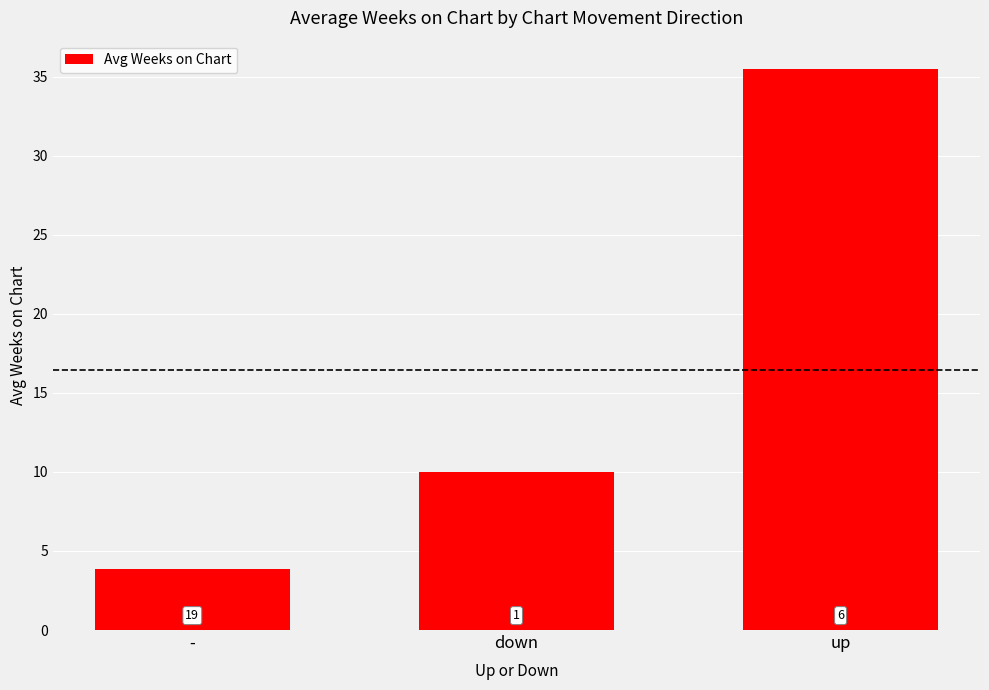

What is the label of the 1st bar from the right?

up